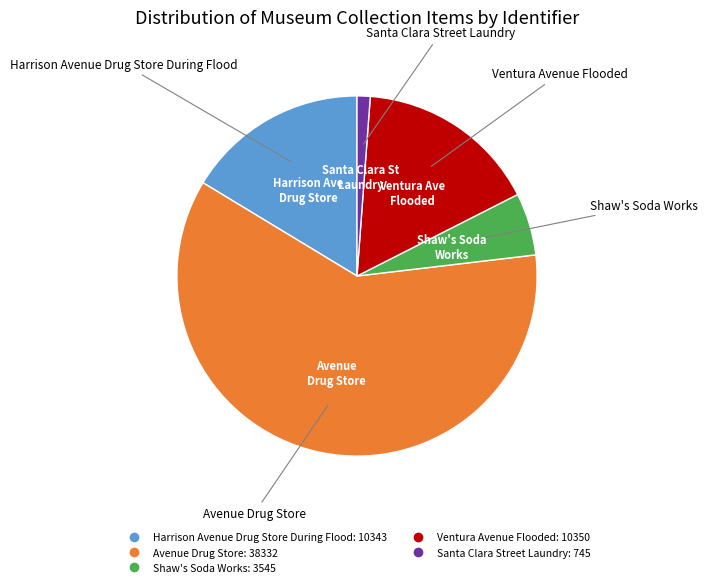

Which category has the biggest portion of the pie?

Avenue Drug Store